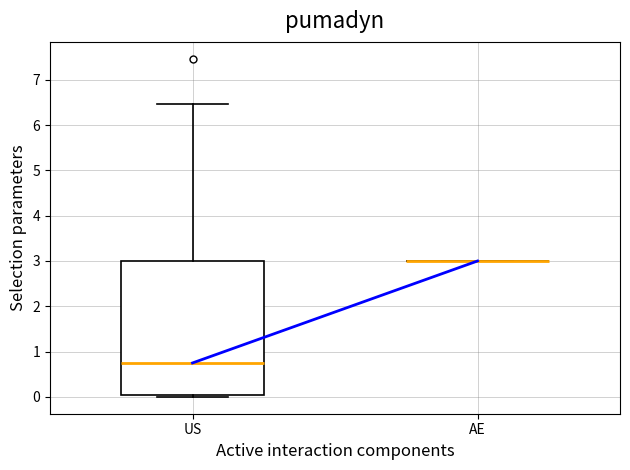

Reading left to right, transcribe this box plot: for each box, give where its median line is, the range the box spans, and where its two whiskers end, as read against the y-axis. The values are not printed on the chart, so give them approximately, as read against the axis.

US: median 0.7, box 0.0 to 3.0, whiskers 0.0 (just below the box's lower edge) to 6.5
AE: box collapsed to a line at 3.0, whiskers 3.0 to 3.0